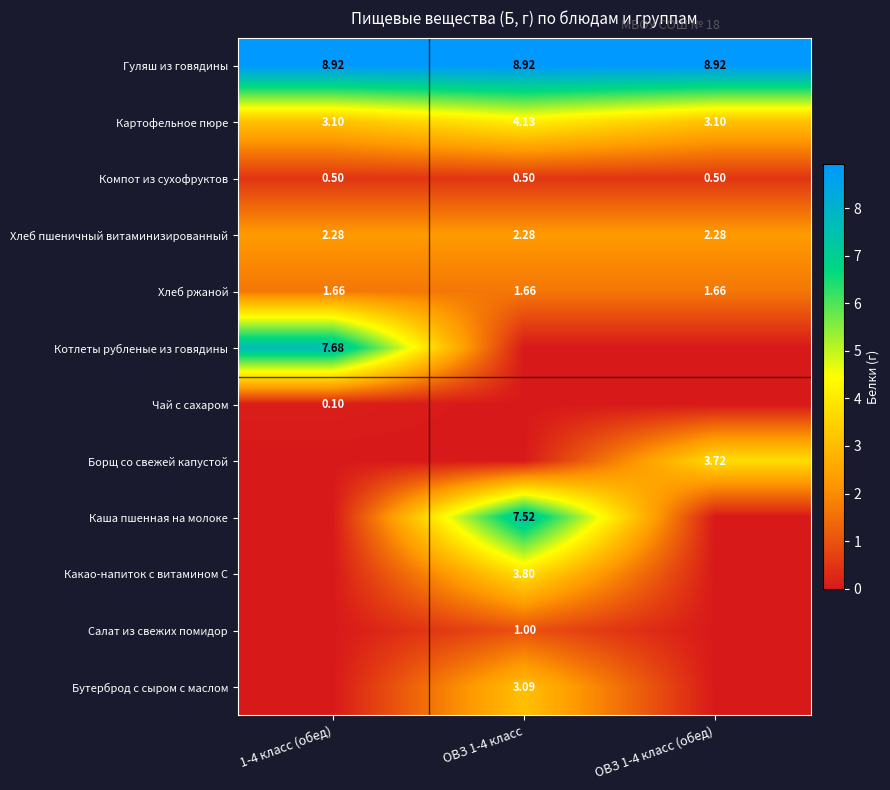

Which series has the widest spread of values?

Котлеты рубленые из говядины